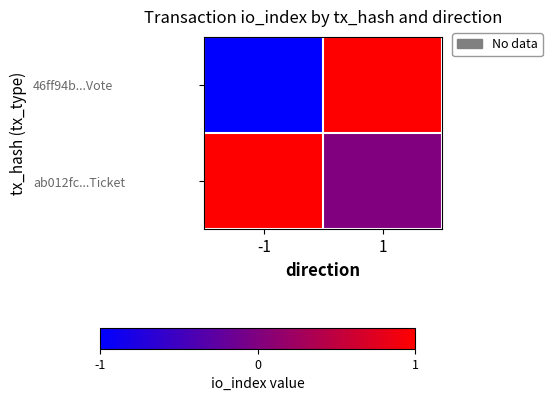

Which label corresponds to the largest value in the chart?

1